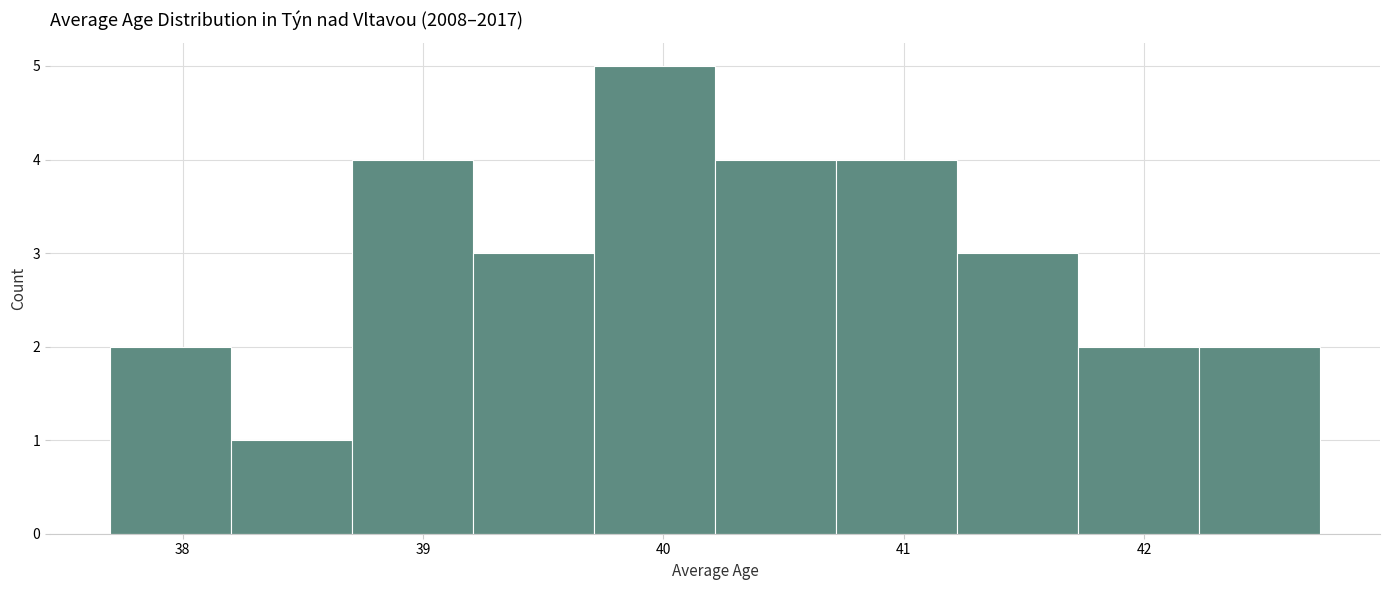

Reading left to right, transcribe this chart: for each bar, give the range it covers on the x-axis and its height. Neither the bar edges nor the heights are printed on the chart, so give them approximately, as read against the axes.

37.7 to 38.2: 2
38.2 to 38.7: 1
38.7 to 39.2: 4
39.2 to 39.7: 3
39.7 to 40.2: 5
40.2 to 40.7: 4
40.7 to 41.2: 4
41.2 to 41.7: 3
41.7 to 42.2: 2
42.2 to 42.7: 2